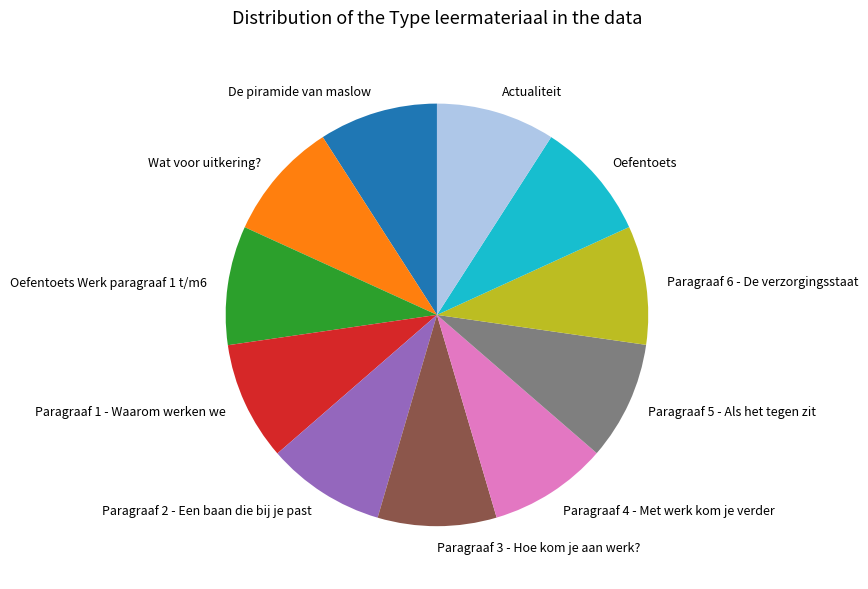

Combined, do Paragraaf 5 - Als het tegen zit and Paragraaf 3 - Hoe kom je aan werk? account for over 50%?

No